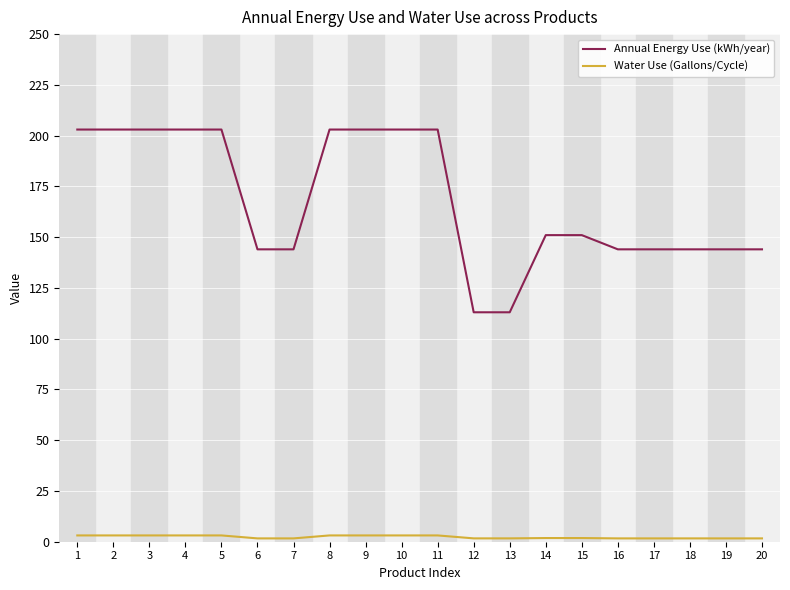

Which series has the widest spread of values?

Annual Energy Use (kWh/year)